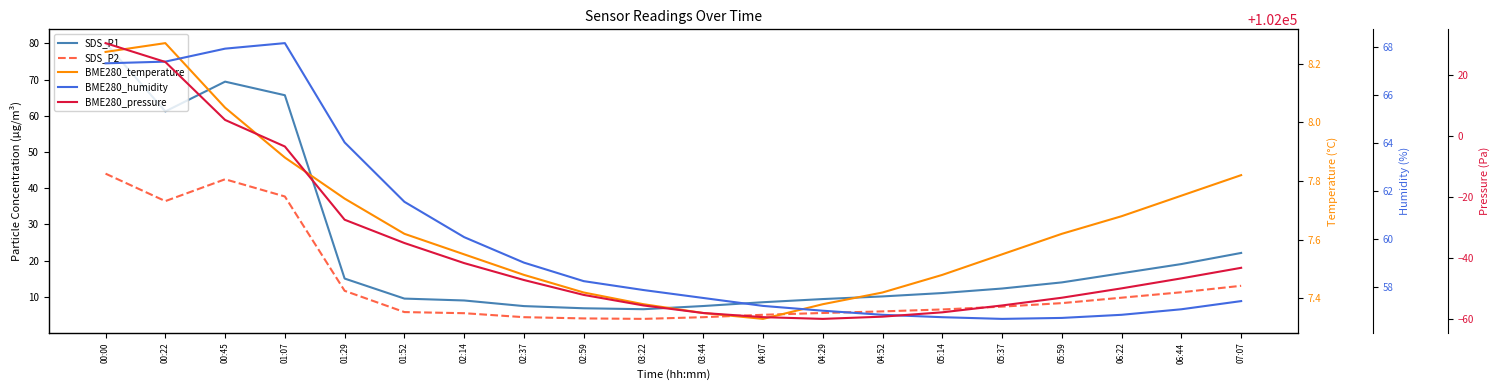

Where does the SDS_P2 series first go above 7?

00:00